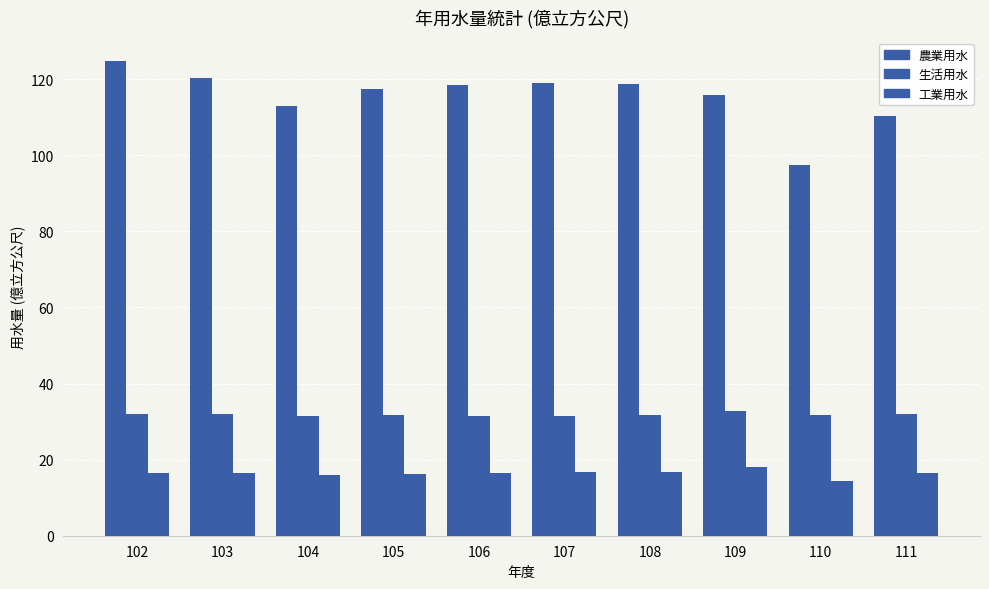

True or false: 農業用水 has a value of 97.6 at 110.

True